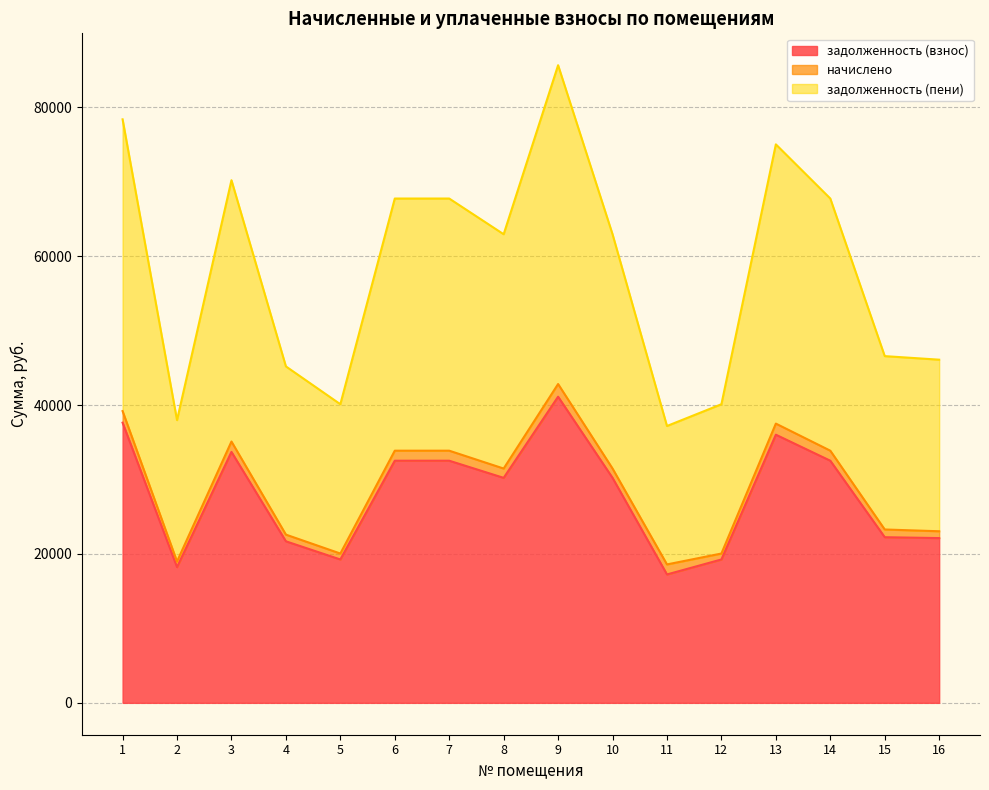

What is the difference between the maximum and minimum values in the задолженность (взнос) series?

23874.1